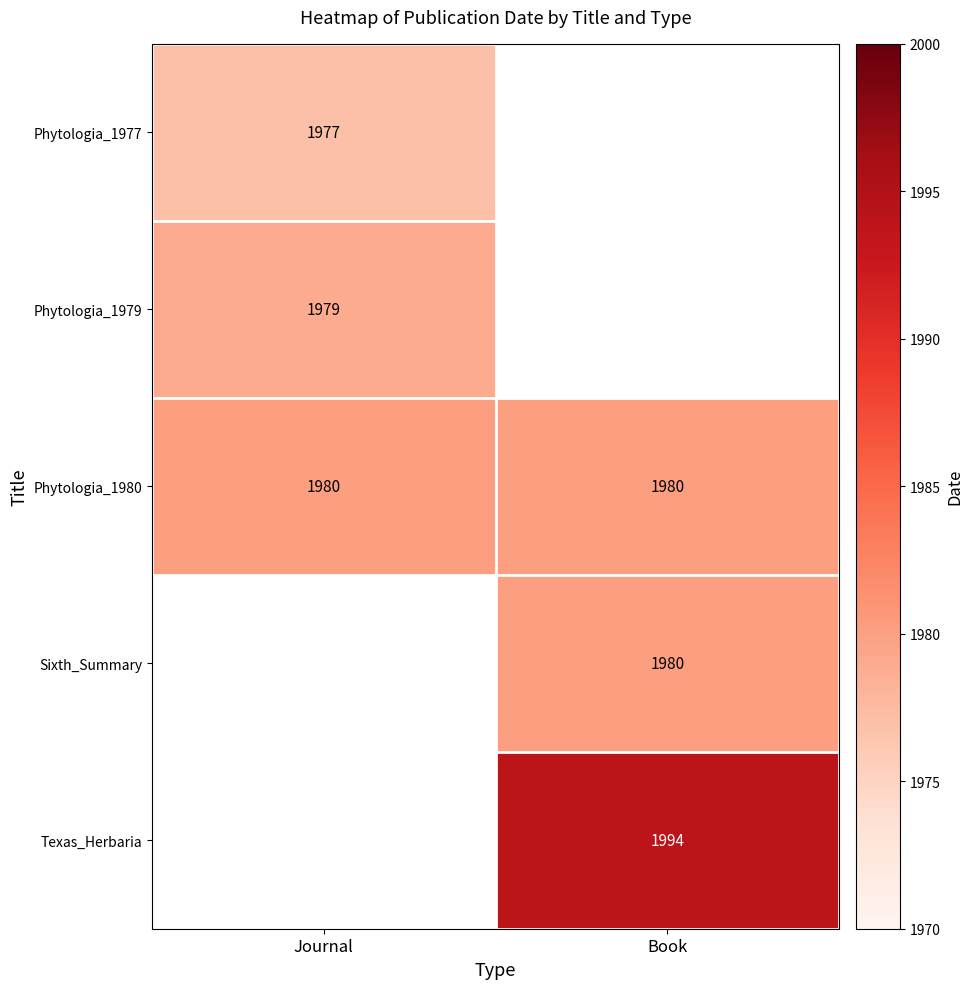

Which category has the lowest value across all series?

Journal